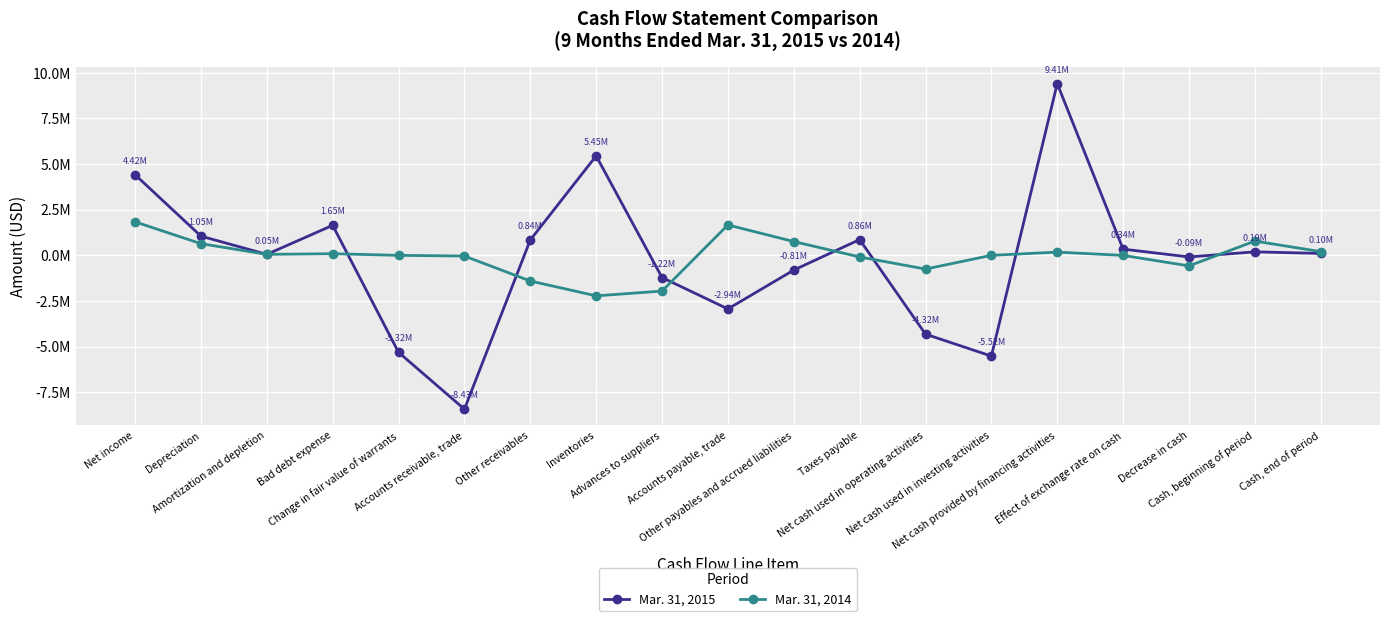

What is the label of the 6th point from the left?

Accounts receivable, trade